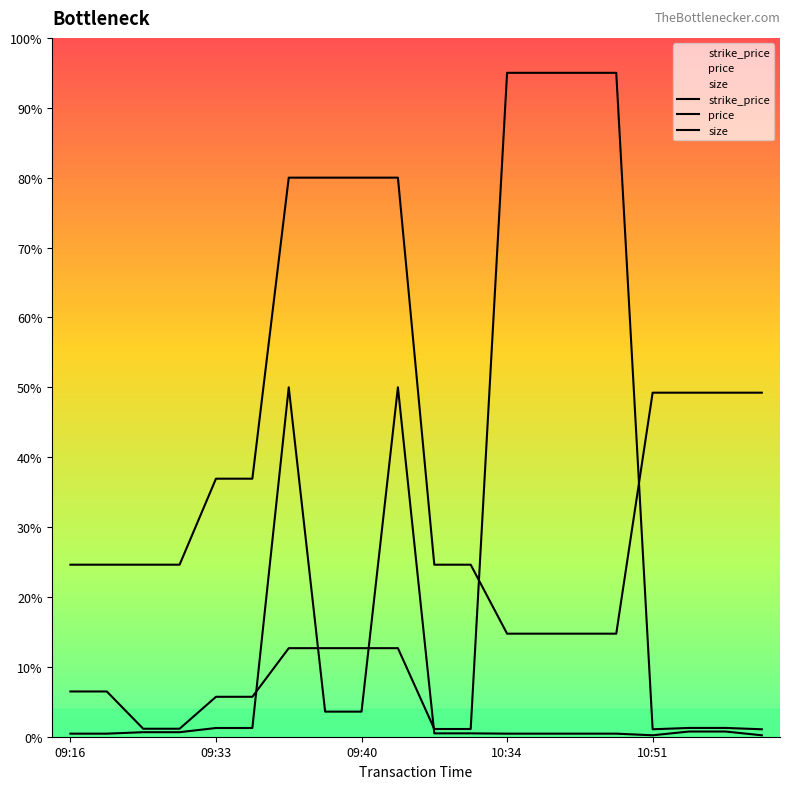

What is the spread (max minus min) of values at 11?

24.1